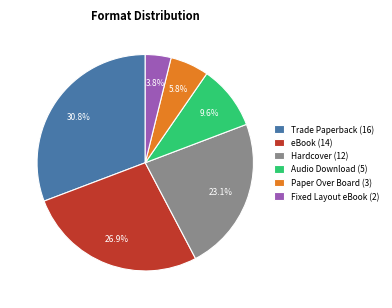

How many segments does this pie chart have?

6